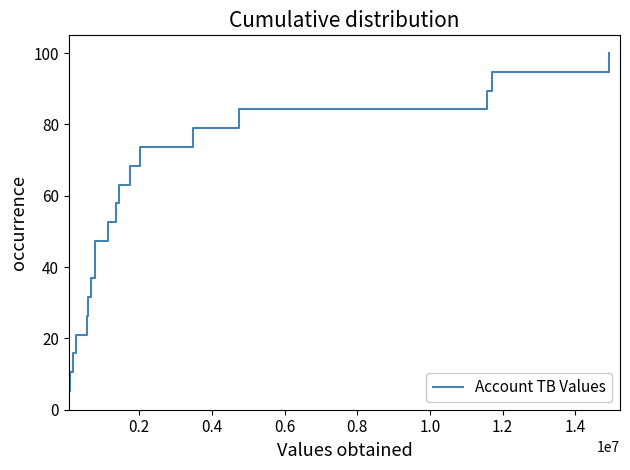

What is the difference between the maximum and minimum values?

94.7